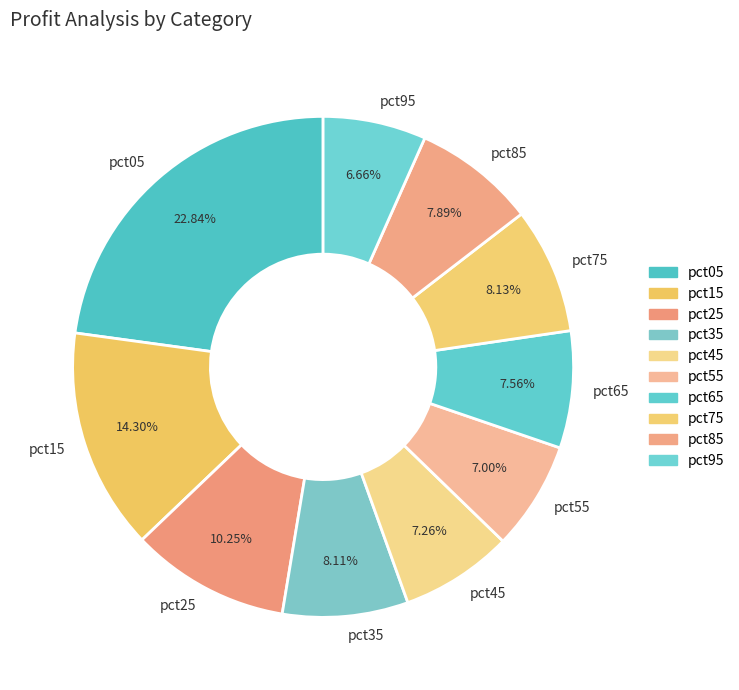

Is the sum of pct25 and pct85 greater than half?

No